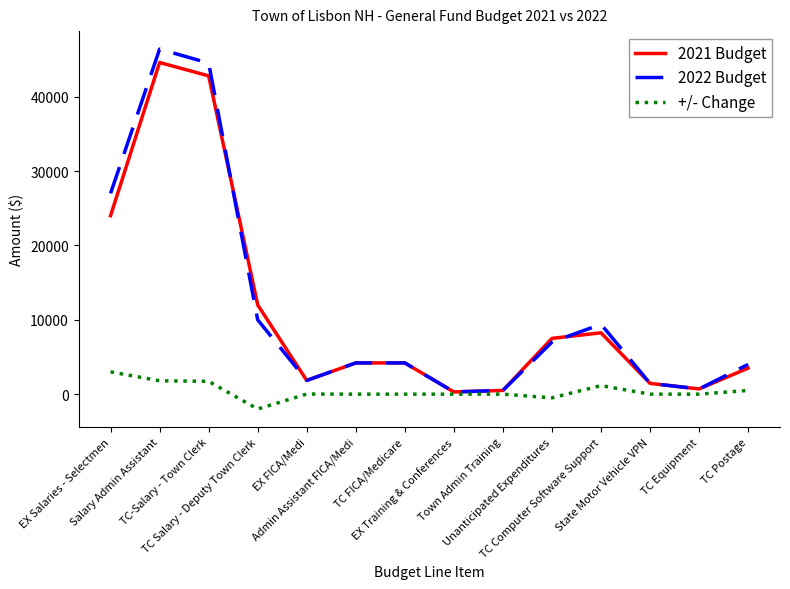

Which label corresponds to the largest value in the chart?

Salary Admin Assistant